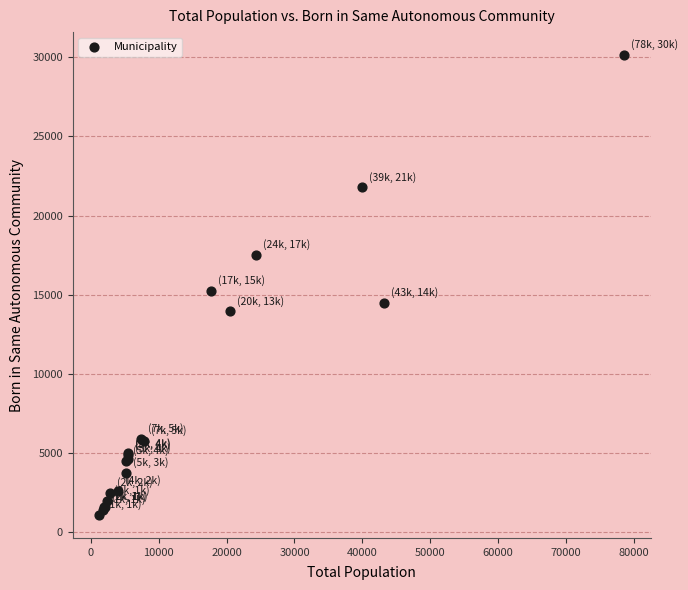

What Y value in the scatter plot is closest to 15606?

15240